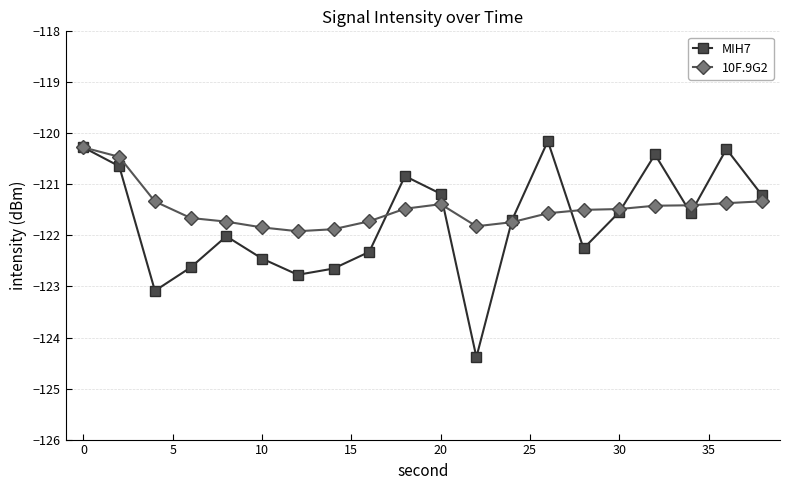

Is this an area chart (filled region under the line)?

No